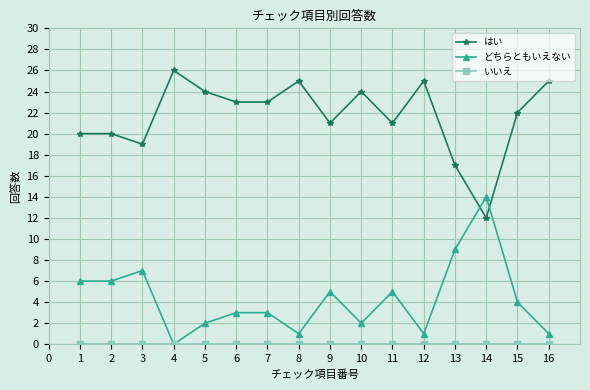

What is the difference between the maximum and second lowest values in the はい series?

9